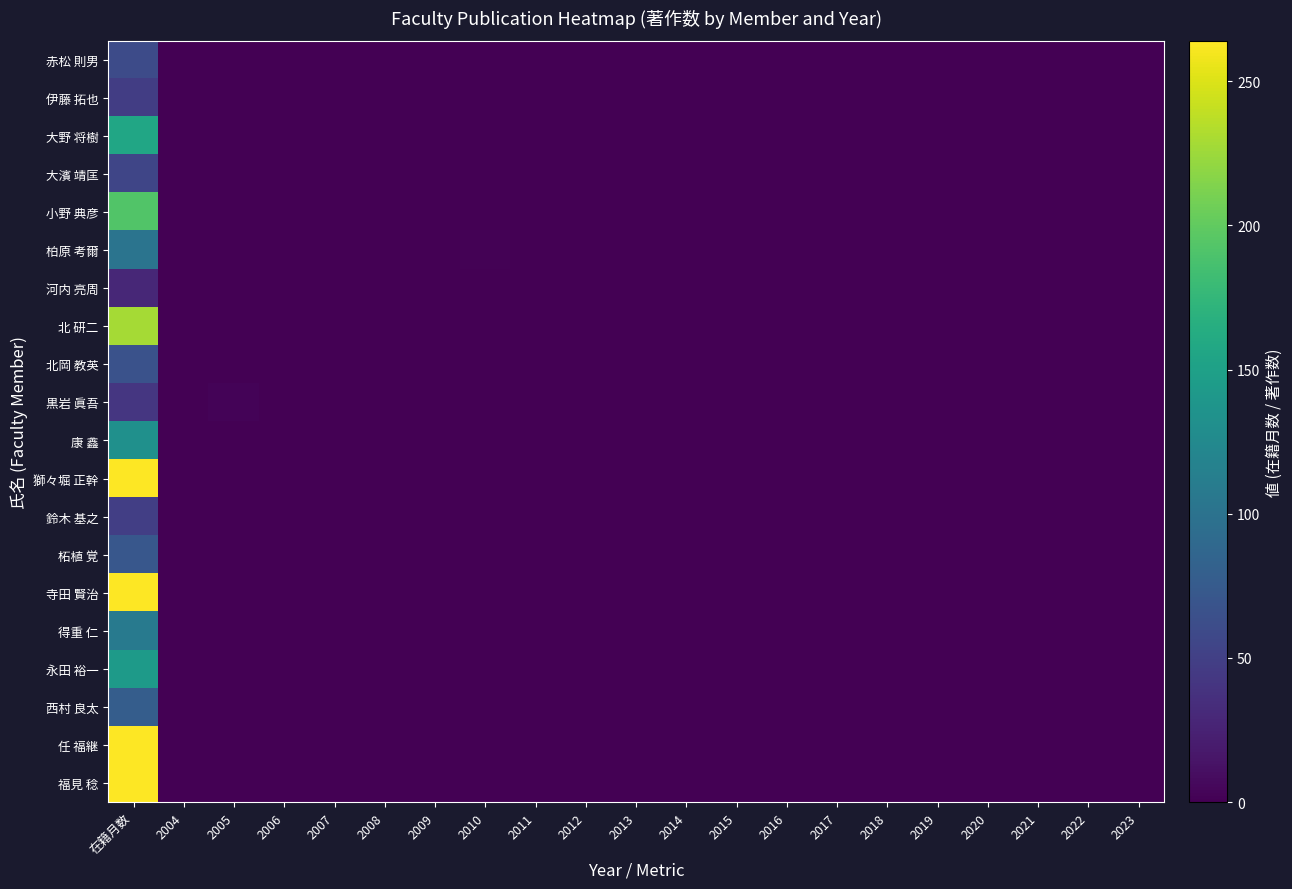

At which category is the sum across all series the highest?

在籍月数